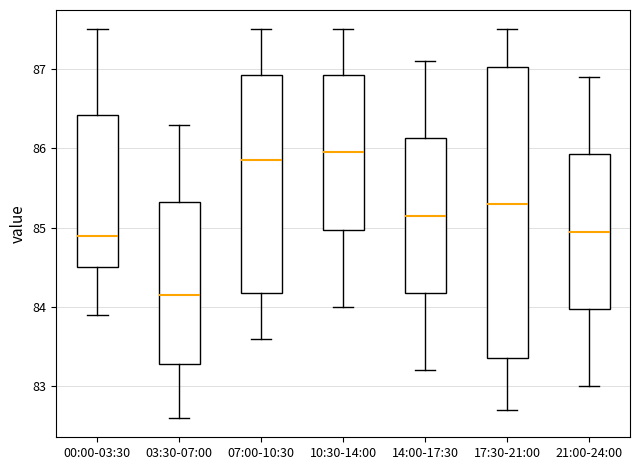

Comparing the boxes themselves (not the whiskers), which one is the tallest?

17:30-21:00